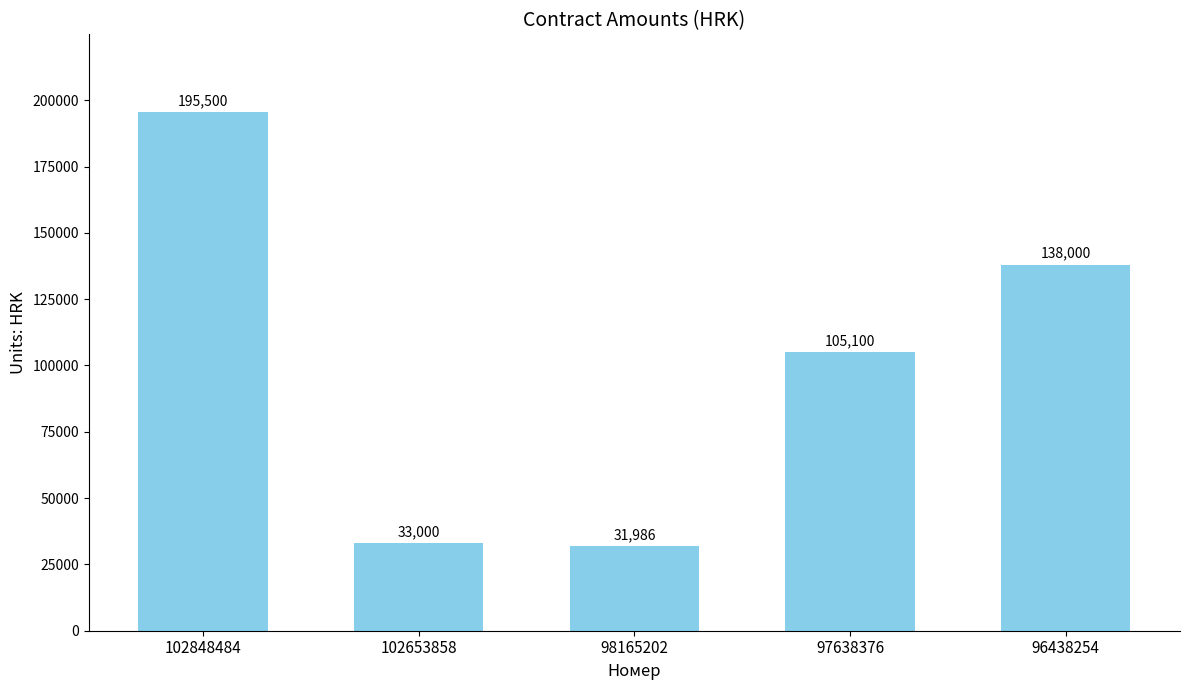

What is the difference between the second highest and minimum values?

106014